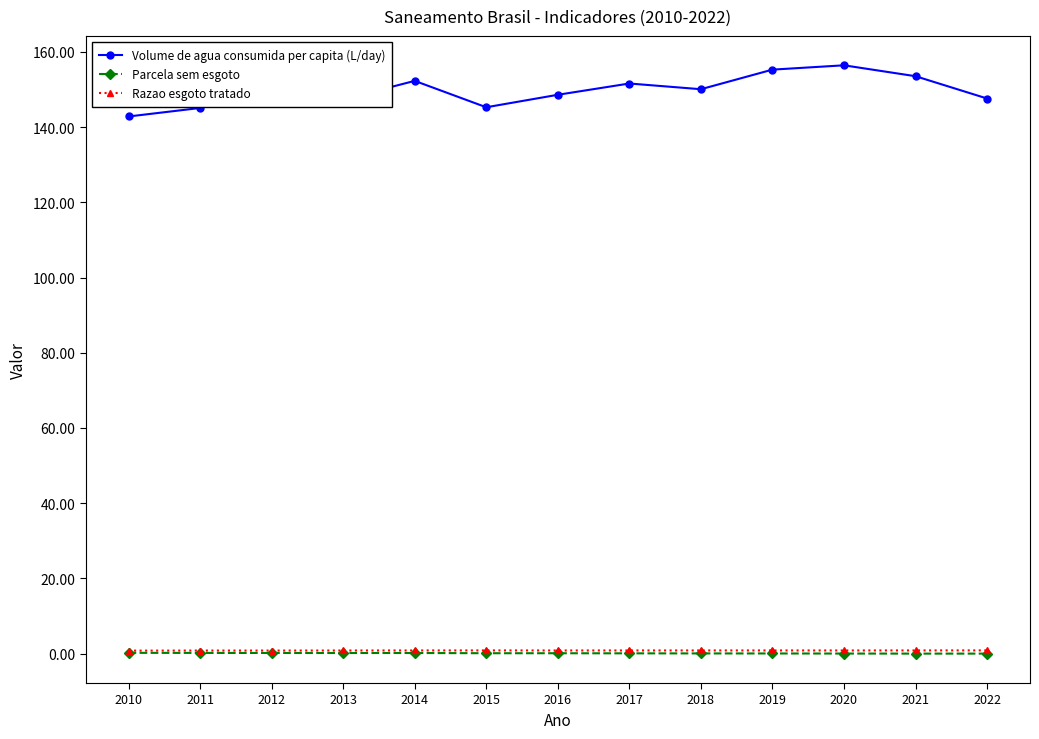

How many distinct data groups are displayed?

3